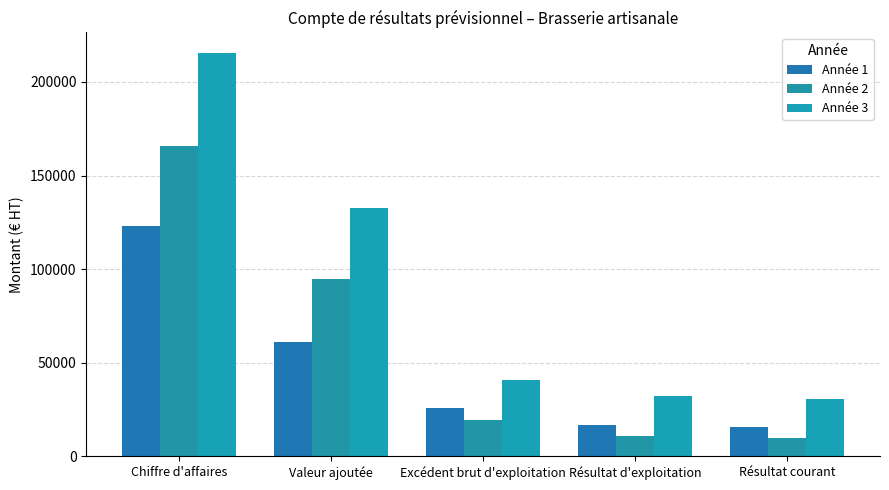

At which label does Année 3 first exceed 40741?

Chiffre d'affaires